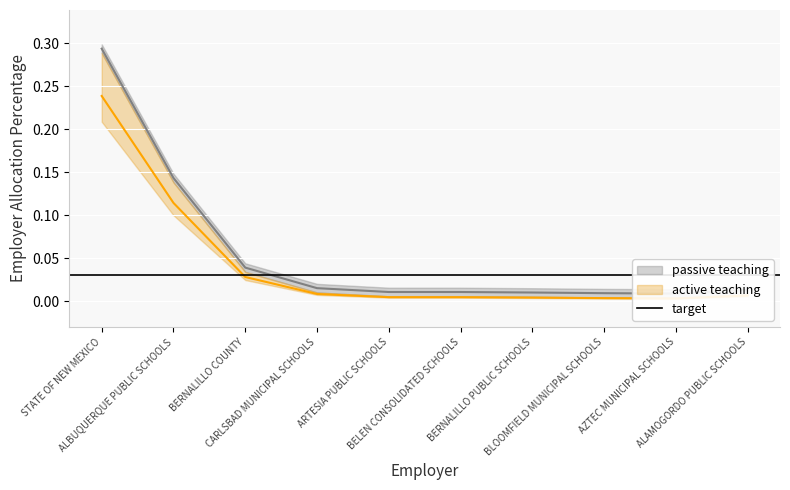

Reading right to left, list all the values displayed in this chart.

2022 Employer Contributions: 0.0	0.0	0.0	0.0	0.0	0.0	0.0	0.0	0.1	0.3
Employer Allocation Percentage: 0.0	0.0	0.0	0.0	0.0	0.0	0.0	0.0	0.1	0.2